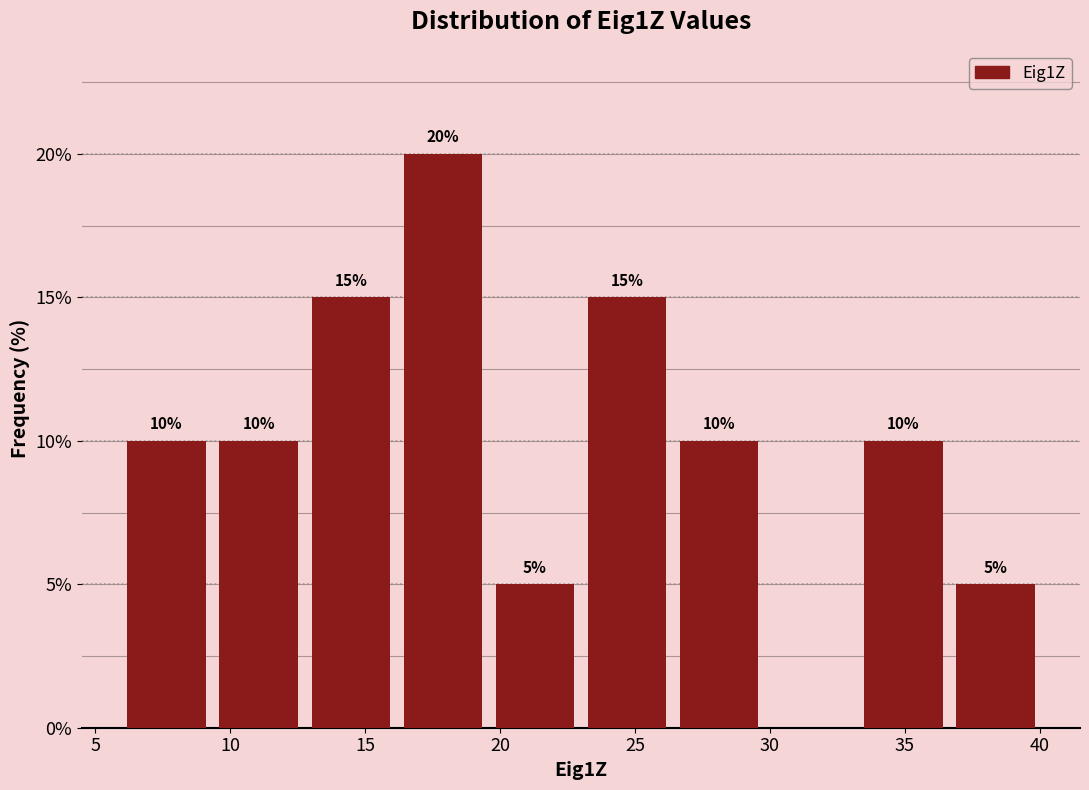

Which range on the x-axis has the tallest bar?

16.0 to 19.5